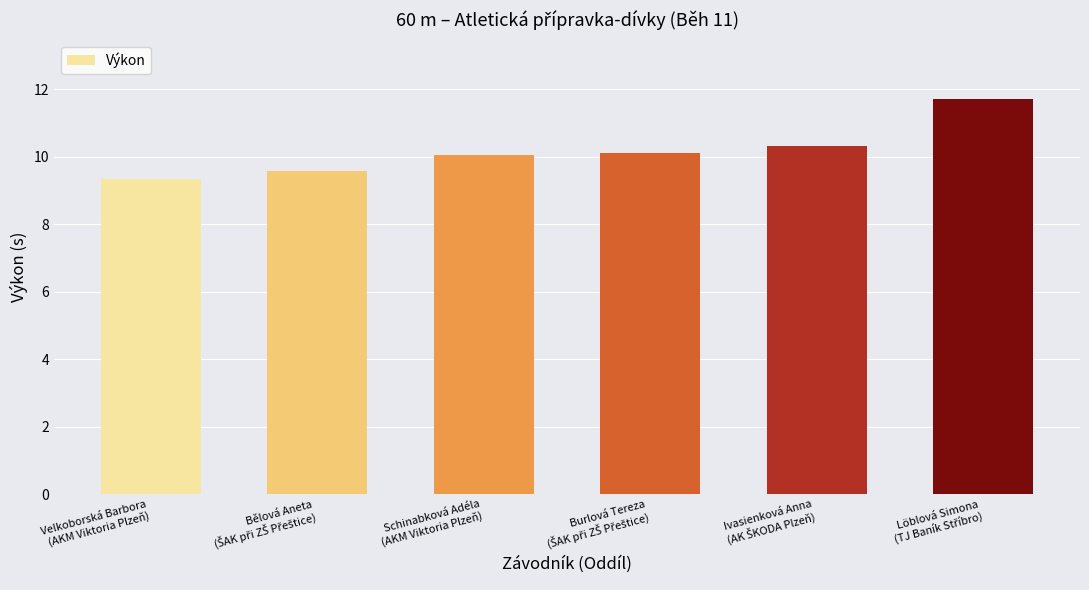

What is the sum of all values?

61.1